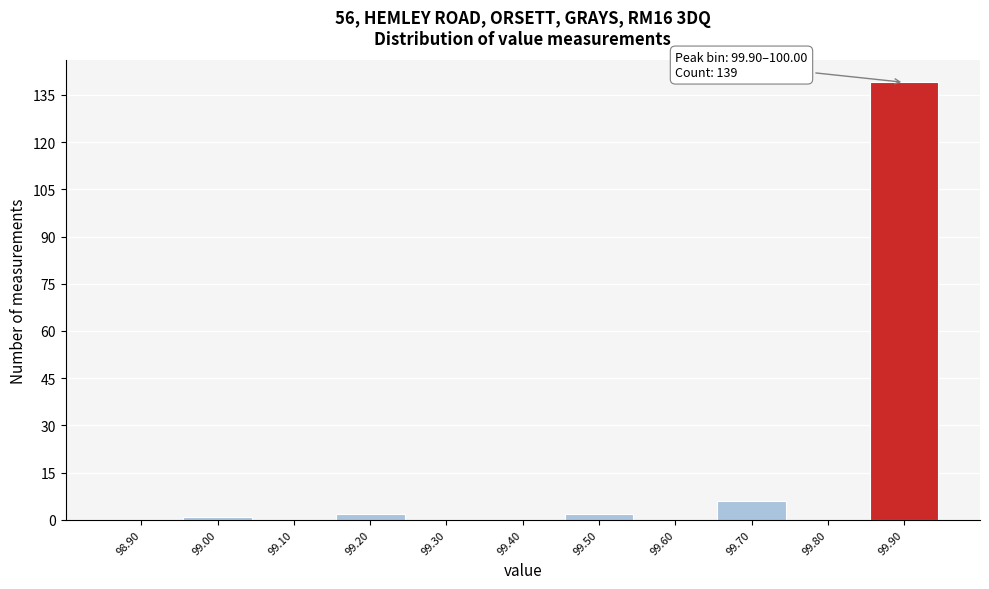

Reading right to left, transcribe all the data shown in this chart.

99.90=139	99.80=0	99.70=6	99.60=0	99.50=2	99.40=0	99.30=0	99.20=2	99.10=0	99.00=1	98.90=0